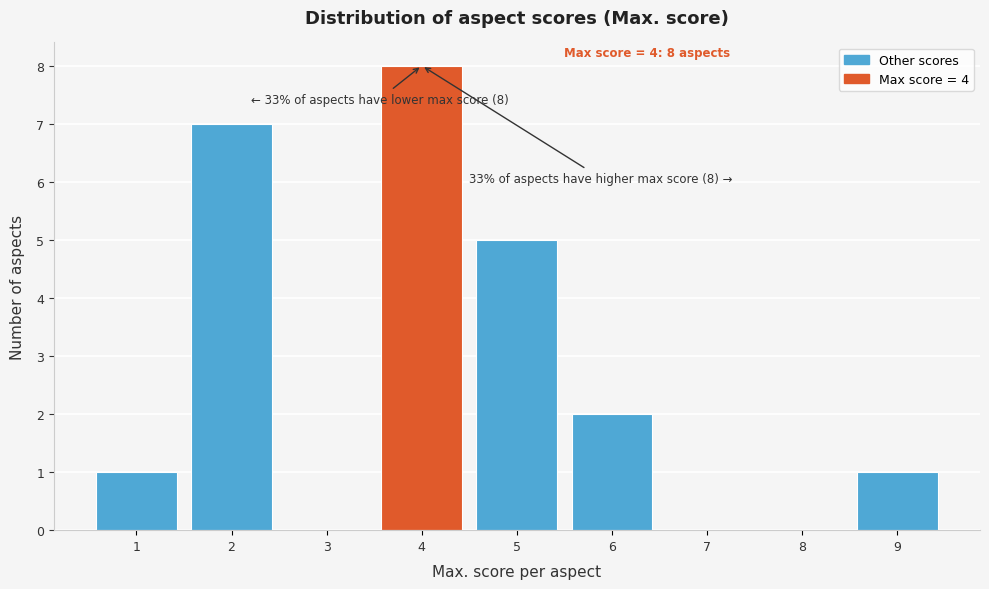

Reading right to left, what are all the values shown in this chart?

9=1	8=0	7=0	6=2	5=5	4=8	3=0	2=7	1=1